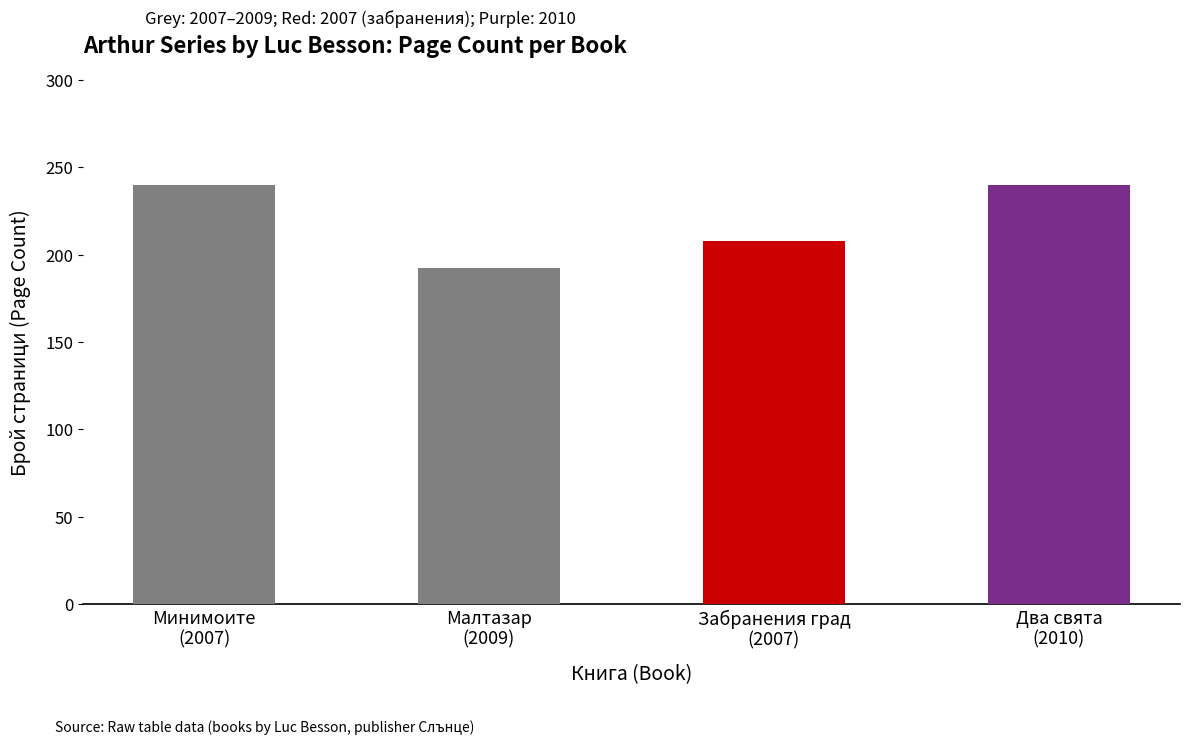

What is the sum of all values?

880